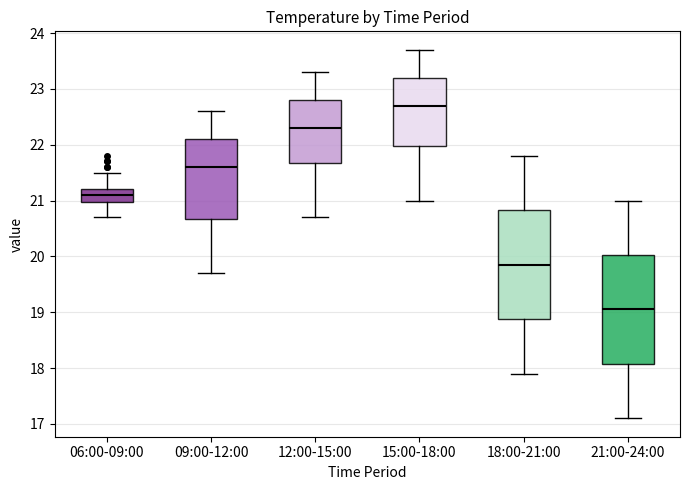

Where does the upper whisker of the box for 12:00-15:00 end on the y-axis? The values are not printed on the chart, so give them approximately, as read against the axis.

23.3